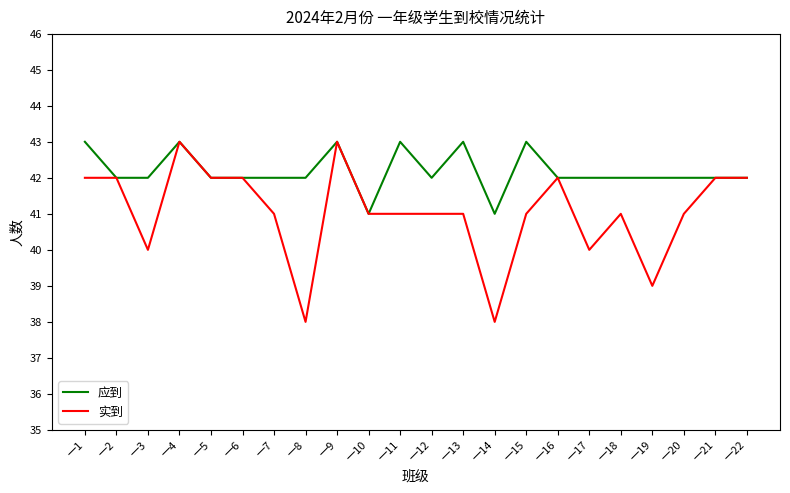

The value of 实到 at 一21 is 42. True or false?

True